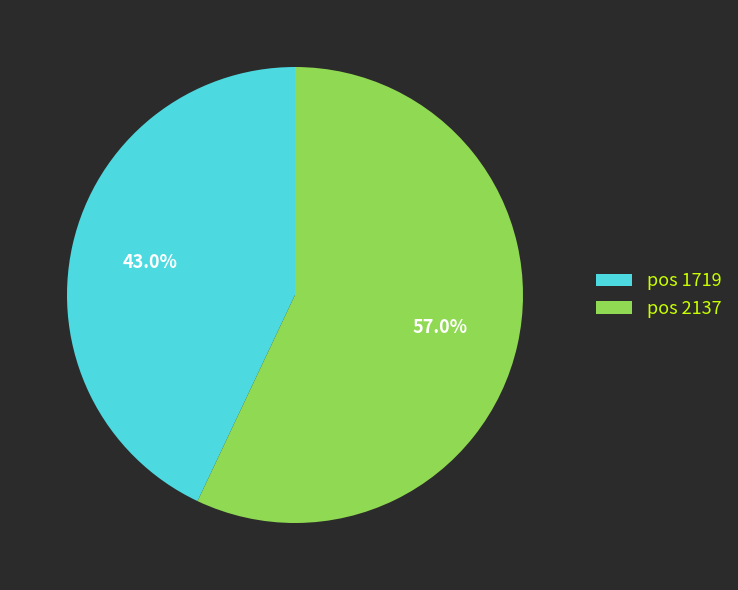

Which category accounts for the majority?

pos 2137